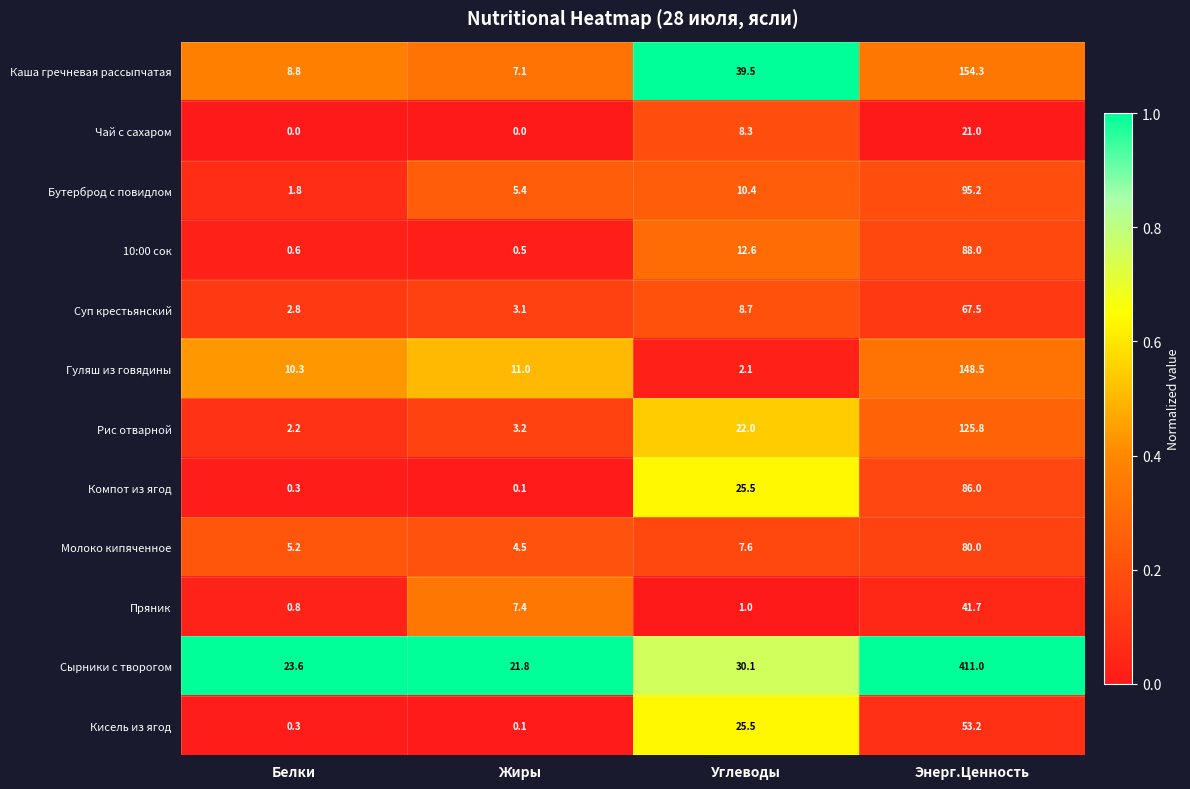

At which label is Каша гречневая рассыпчатая closest to 80?

Углеводы